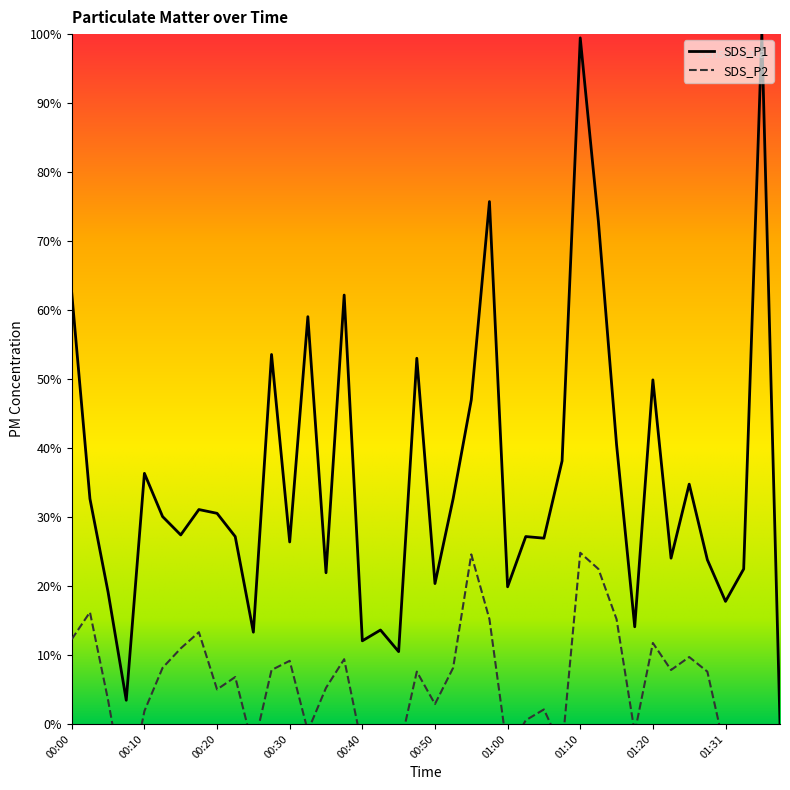

Reading left to right, list all the values displayed in this chart.

SDS_P1: 62.4	32.7	19.1	3.4	36.3	30.1	27.4	31.1	30.5	27.2	13.3	53.6	26.4	59.0	21.9	62.2	12.1	13.6	10.5	53.0	20.4	32.7	47.0	75.7	19.9	27.2	26.9	38.1	99.5	72.8	40.5	14.1	49.9	24.0	34.8	23.8	17.8	22.5	100.0	0.0
SDS_P2: 12.3	16.2	3.4	-11.2	1.9	8.1	11.0	13.3	5.0	6.8	-3.6	7.8	9.2	-1.0	5.2	9.4	-3.4	-2.8	-4.2	7.6	2.9	8.1	24.6	15.2	-4.2	0.5	2.1	-3.6	24.8	22.5	15.2	-1.3	11.7	7.8	9.7	7.6	-4.2	-8.8	-7.5	-18.8